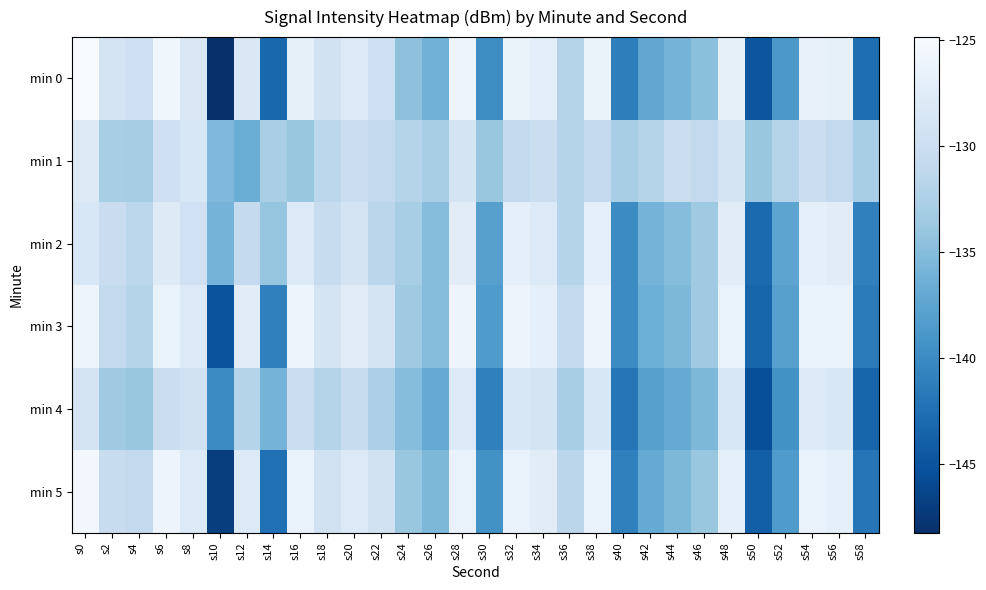

At s58, list the series in order from smallest to largest.

min 4, min 0, min 5, min 3, min 2, min 1